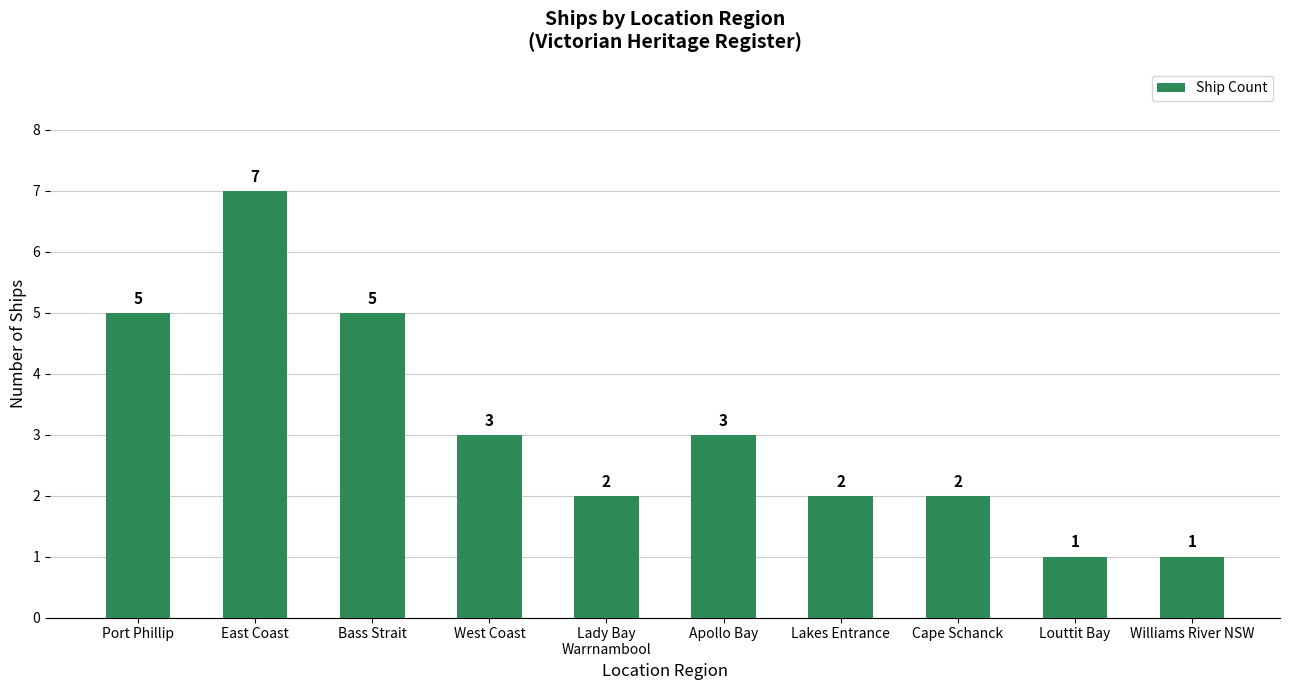

What is the value of the 7th bar from the left?

2